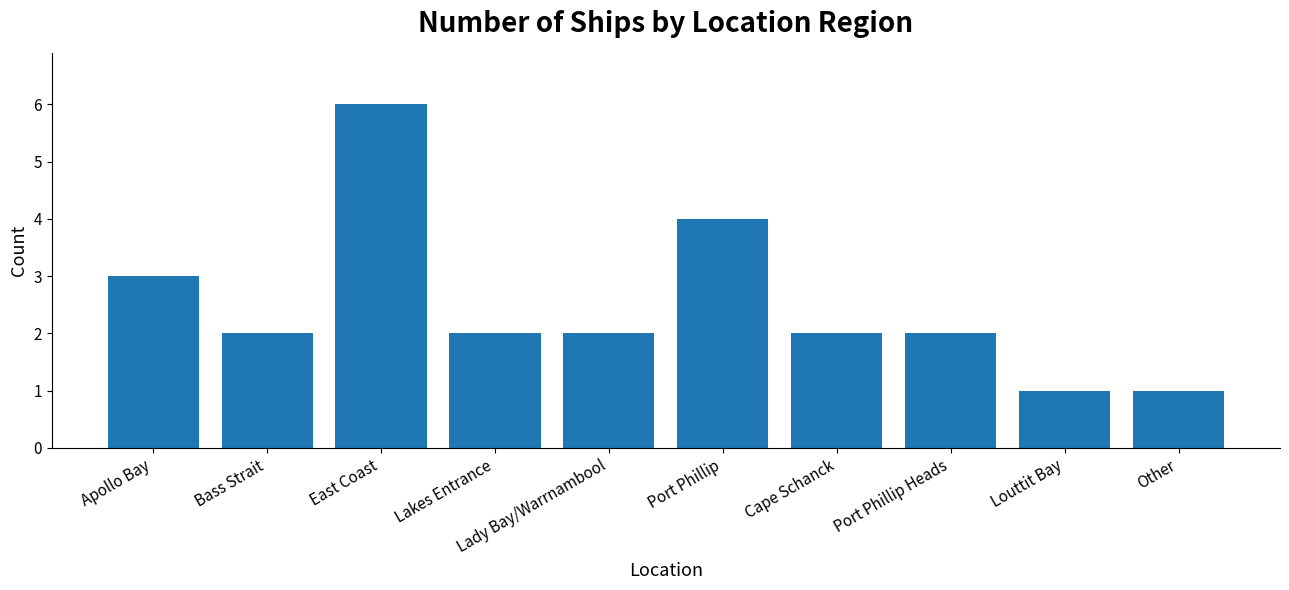

What is the smallest value displayed?

1